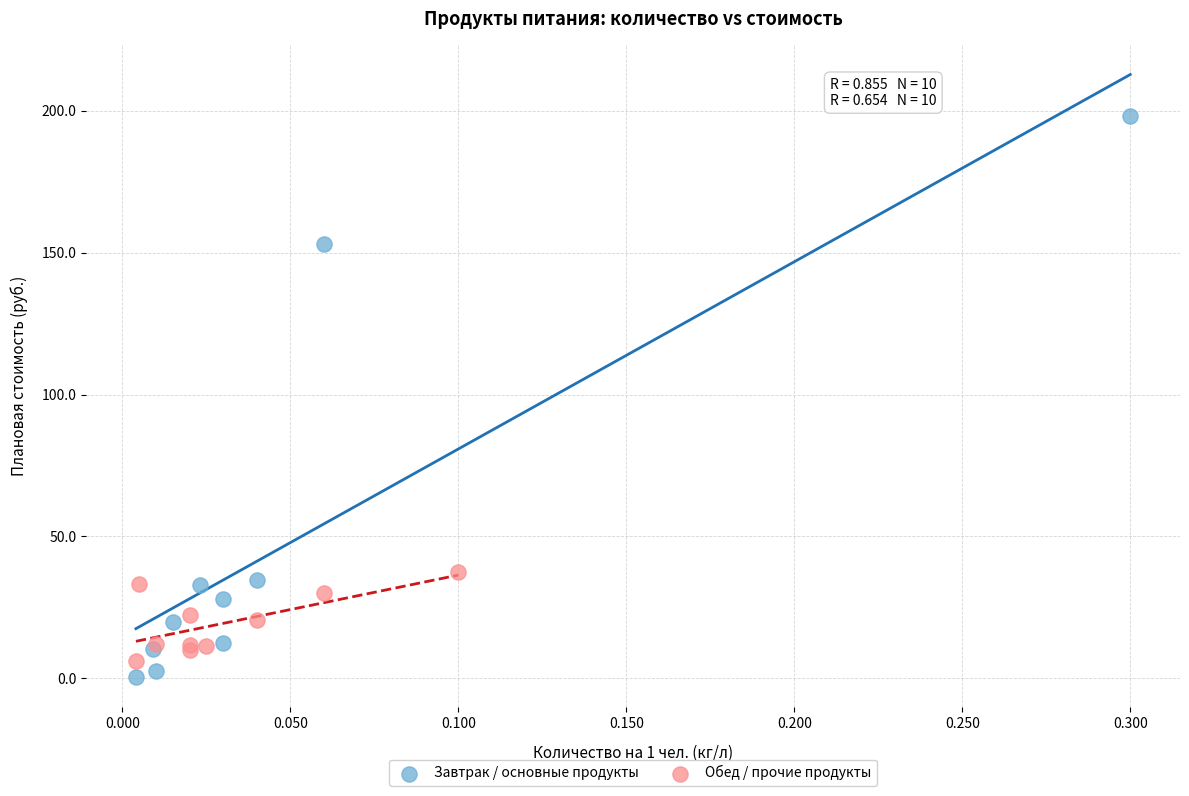

Which series contains the highest Y value?

Завтрак / основные продукты